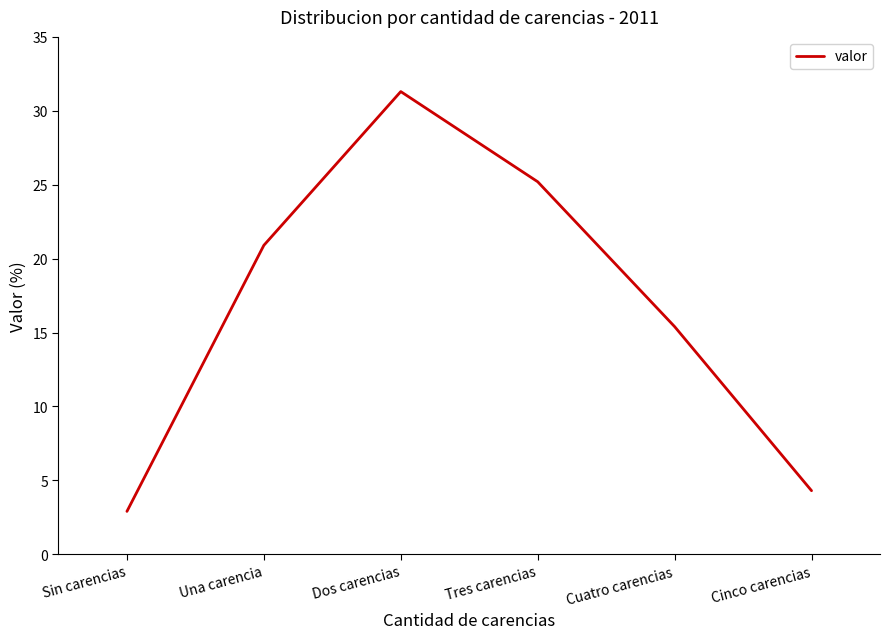

True or false: the data shows 25.2 at Tres carencias.

True